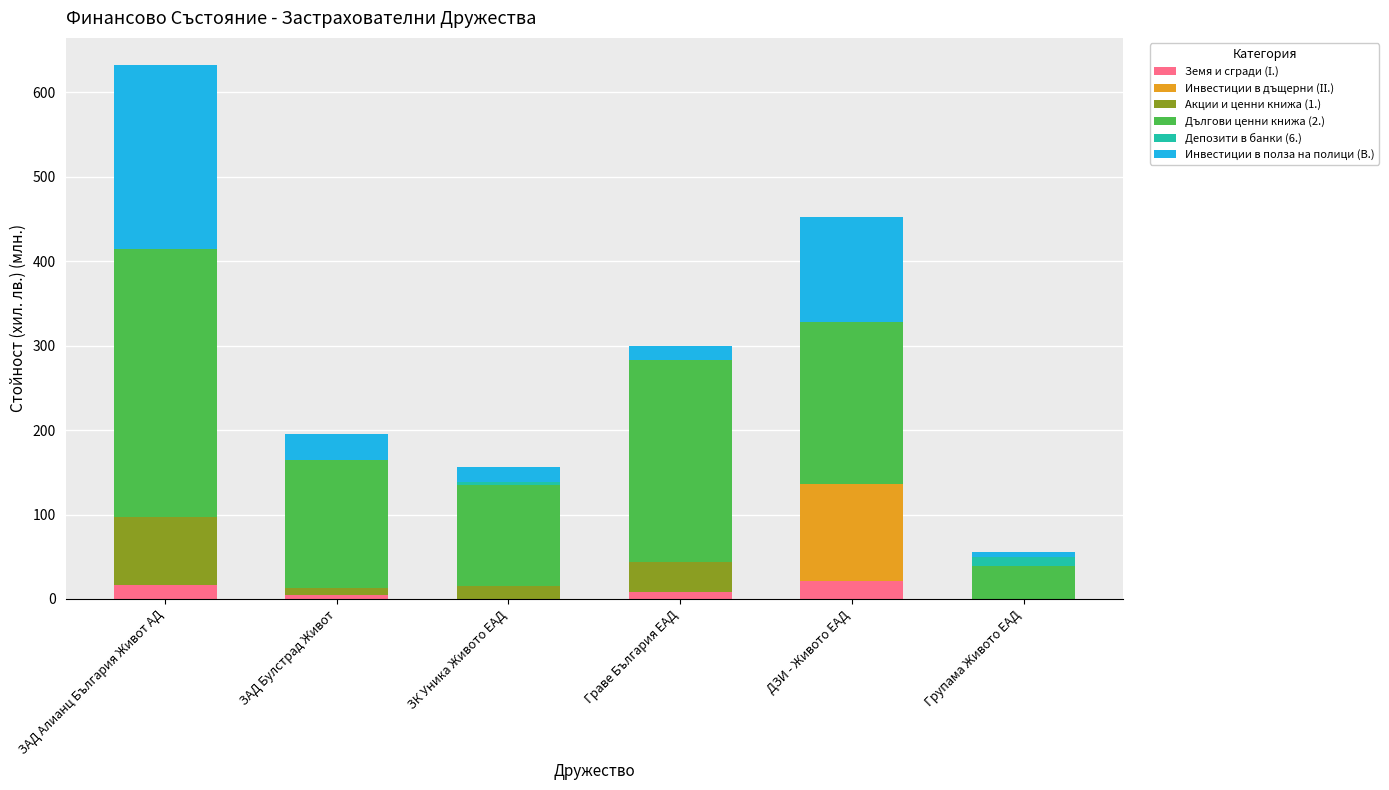

Are the bars horizontal?

No